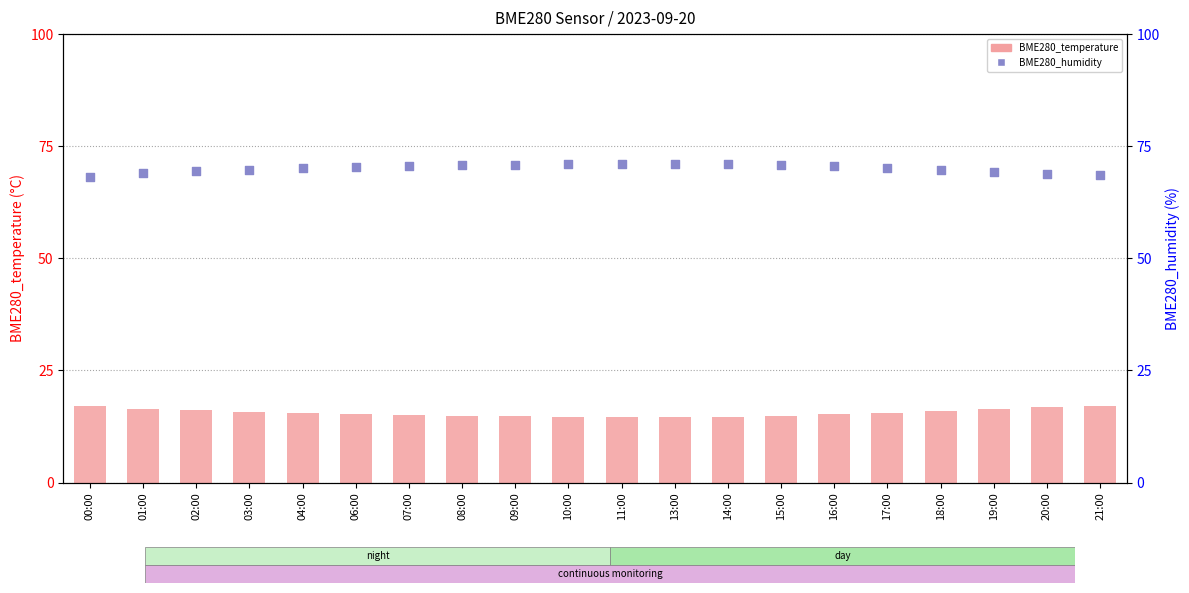

Which series has the largest Y range (max minus min)?

BME280_humidity